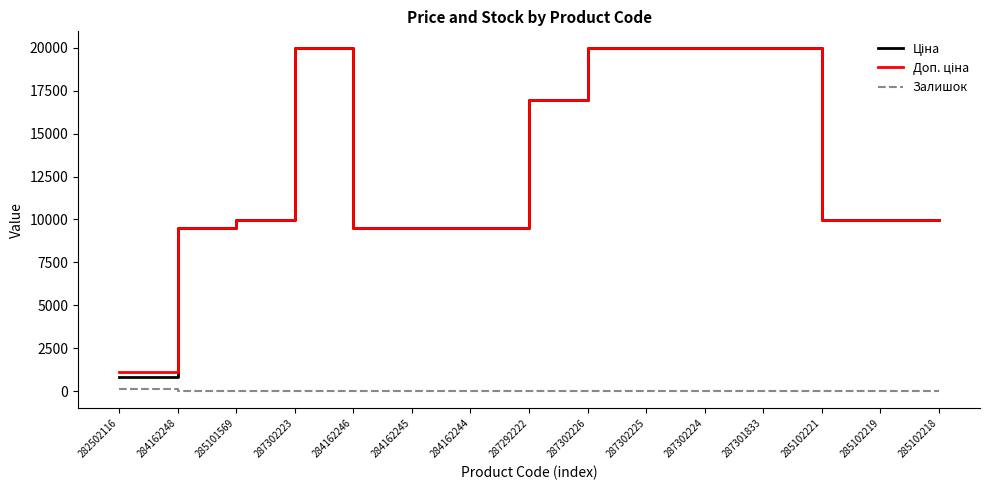

What is the difference between the highest and lowest values at 287301833?

19964.2